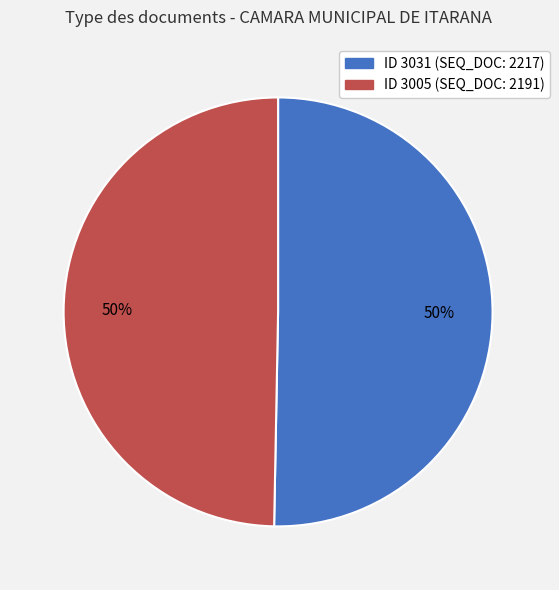

To the nearest percent, what is the average slice percentage?

50%